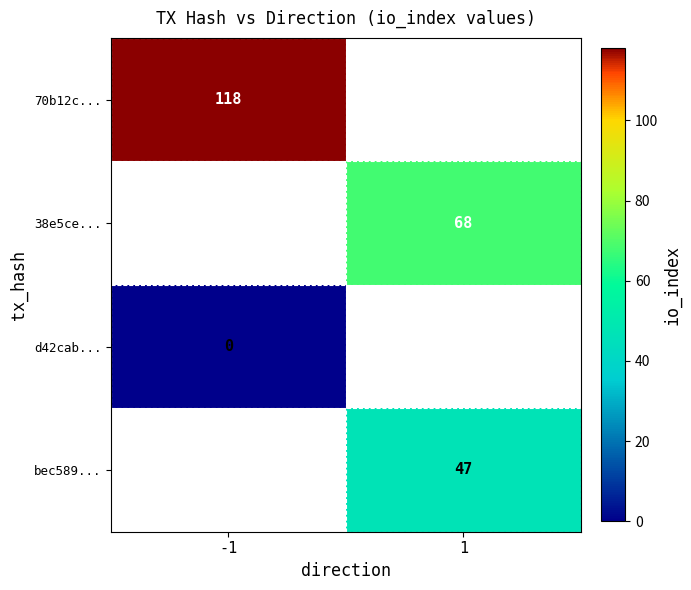

The value of 38e5ce... at 1 is 68. True or false?

True